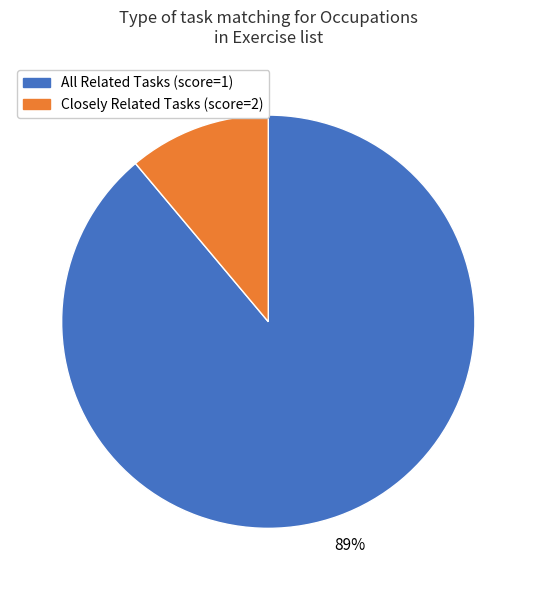

To the nearest percent, what is the average slice percentage?

50%